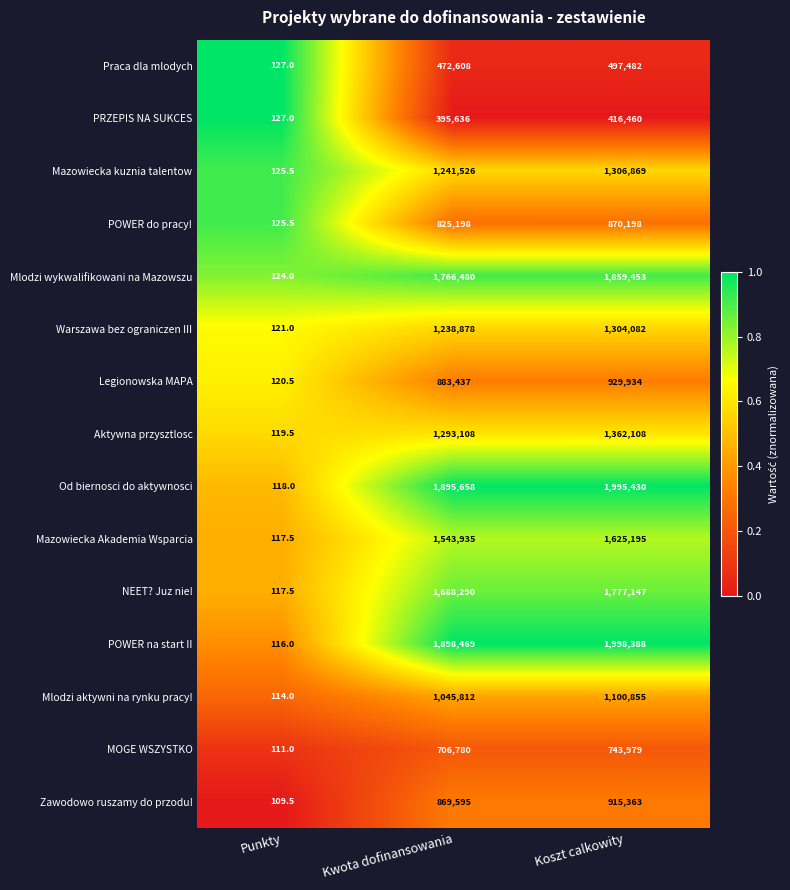

What is the average value of the Mazowiecka Akademia Wsparcia series?

1056415.8